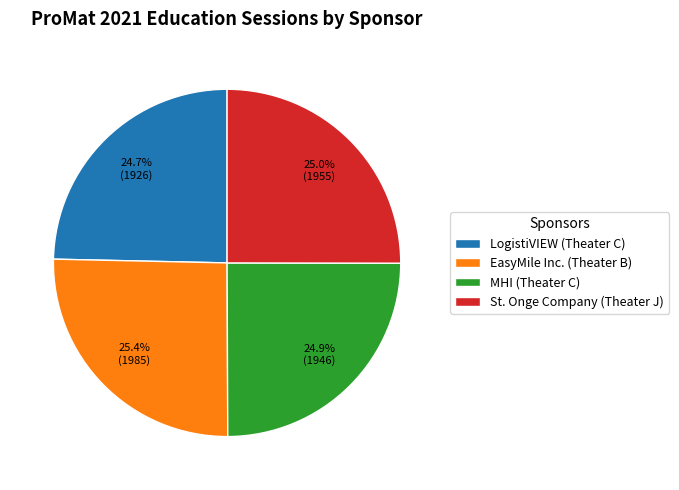

True or false: LogistiVIEW (Theater C) accounts for 16% of the total.

False